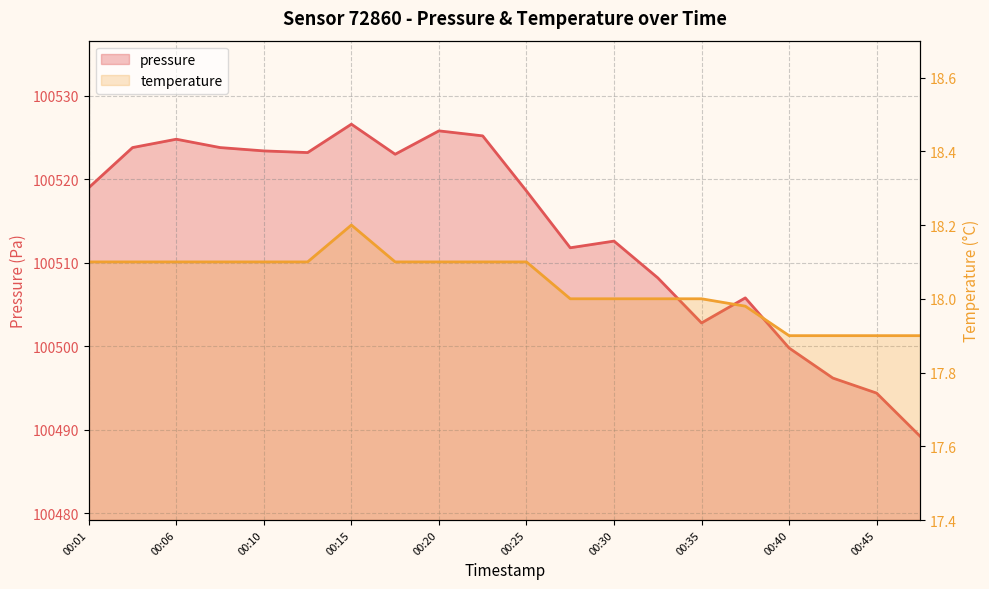

Reading left to right, list all the values displayed in this chart.

pressure: 100519.0	100523.8	100524.8	100523.8	100523.4	100523.2	100526.6	100523.0	100525.8	100525.2	100518.6	100511.8	100512.6	100508.2	100502.8	100505.8	100499.8	100496.2	100494.4	100489.2
temperature: 18.1	18.1	18.1	18.1	18.1	18.1	18.2	18.1	18.1	18.1	18.1	18.0	18.0	18.0	18.0	18.0	17.9	17.9	17.9	17.9